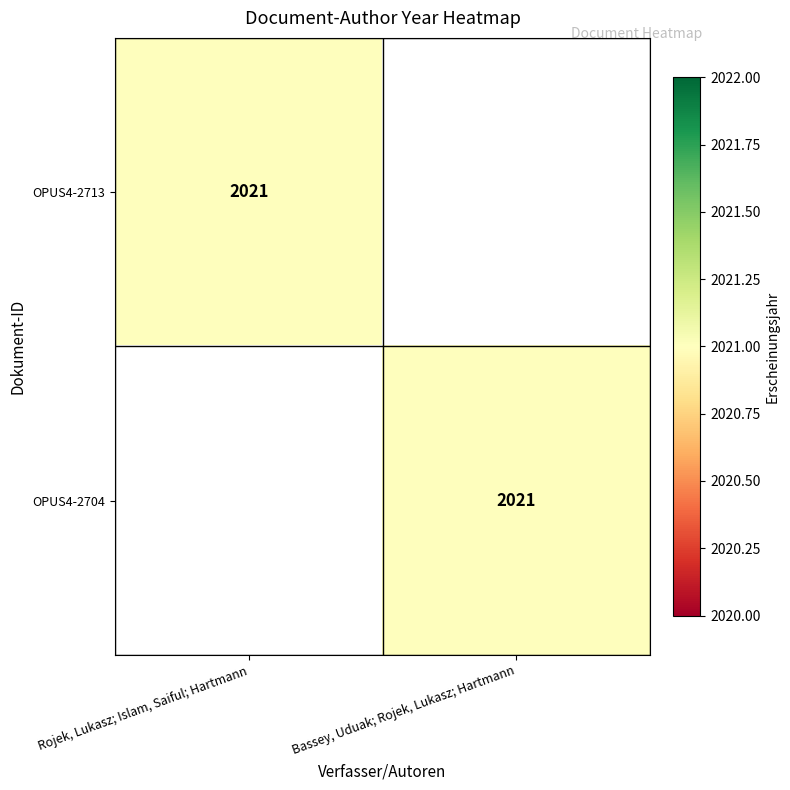

The value of OPUS4-2713 at Rojek, Lukasz; Islam, Saiful; Hartmann is 2021. True or false?

True